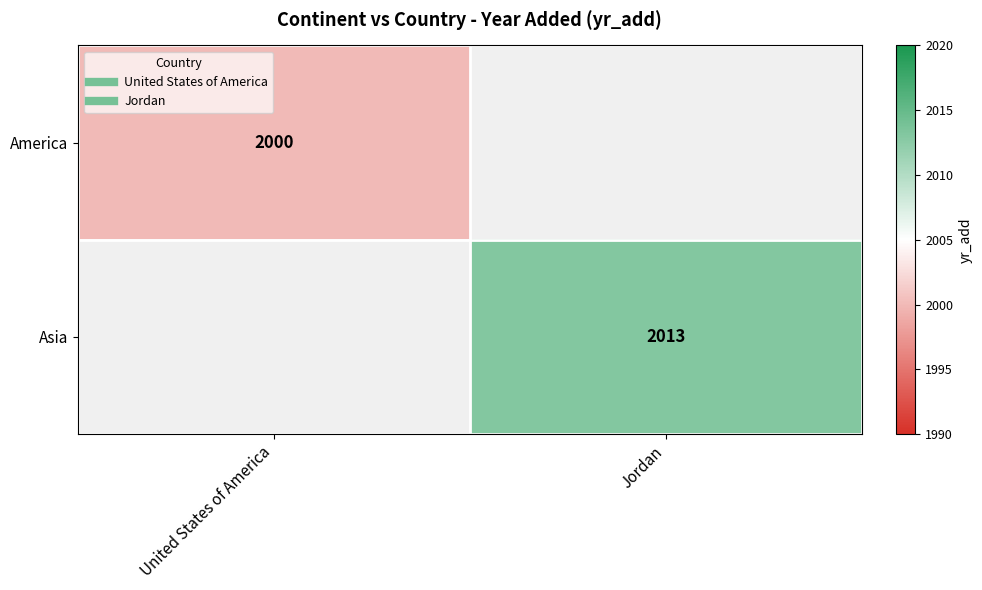

Count the number of data series in this chart.

2